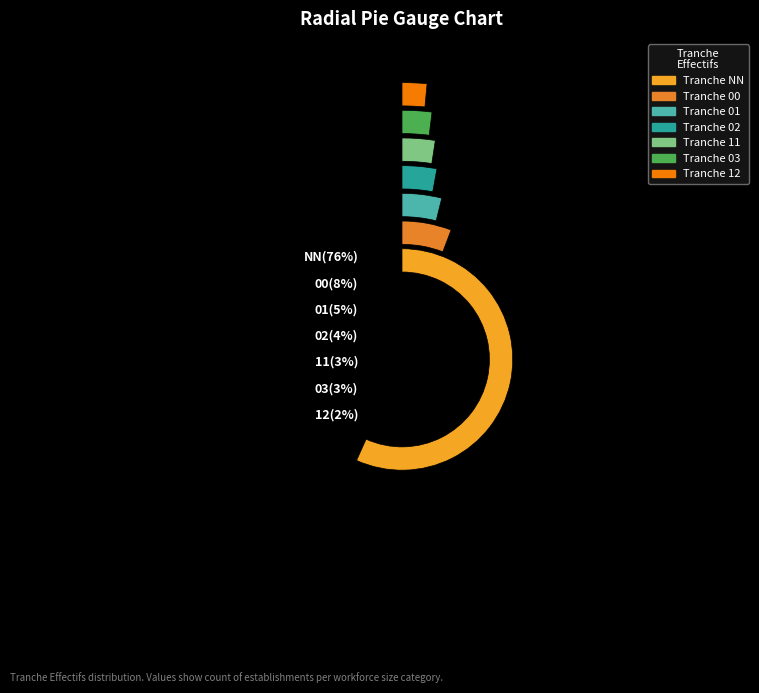

How many slices are in this pie chart?

7